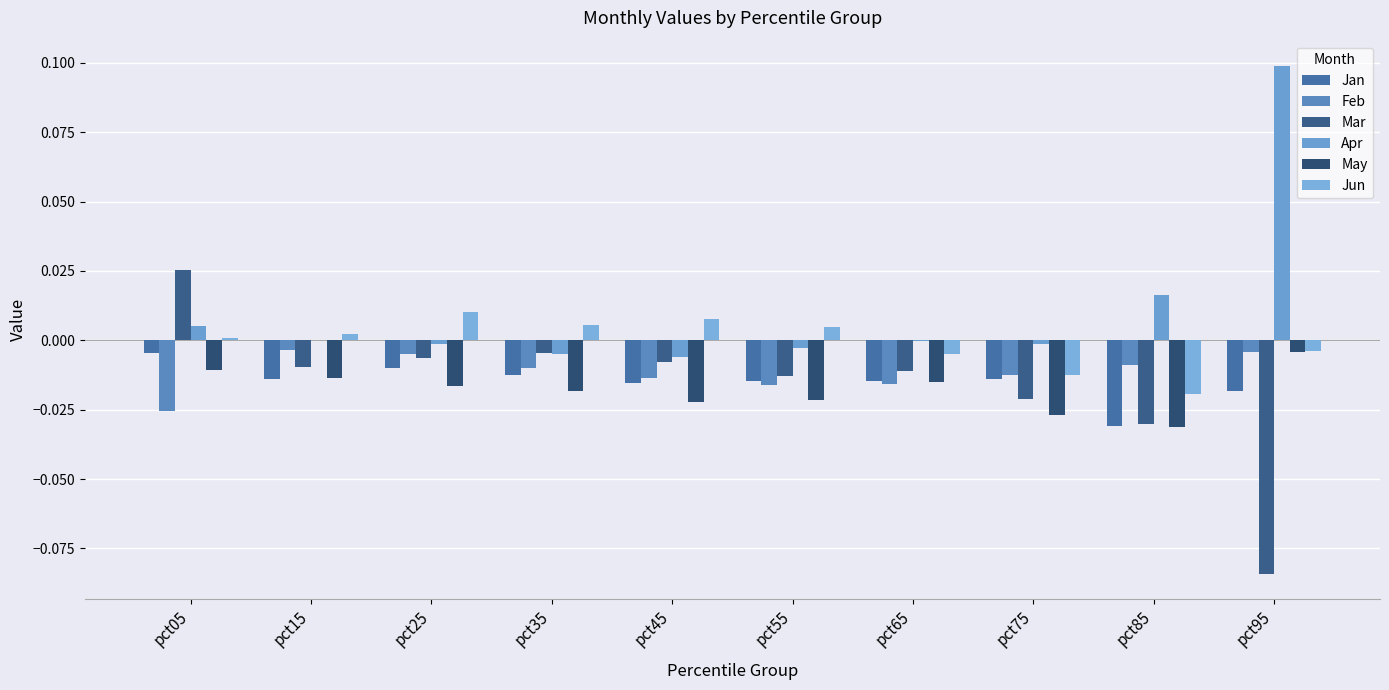

What are all the series names shown in the legend?

Jan, Feb, Mar, Apr, May, Jun